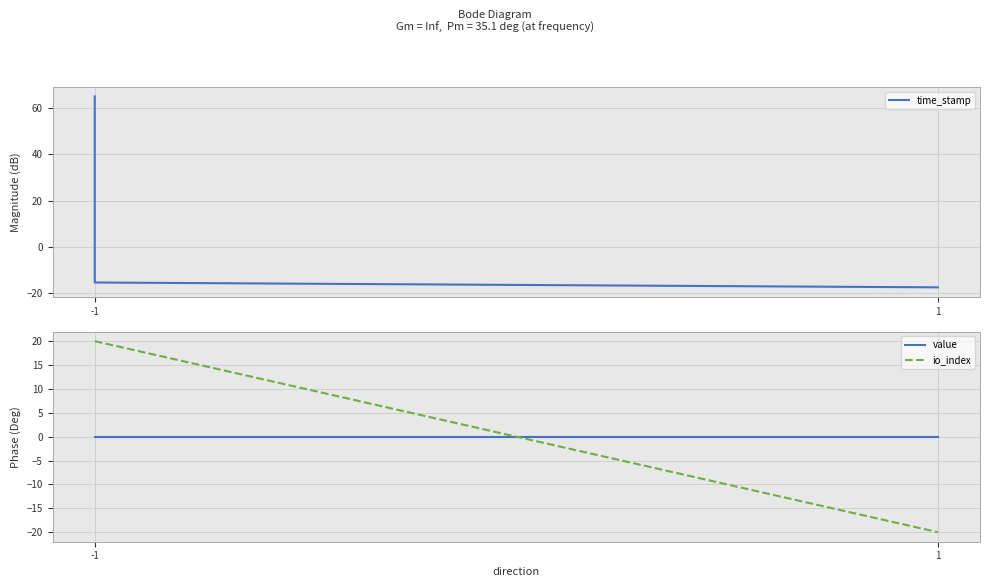

How many lines are shown in the chart?

3